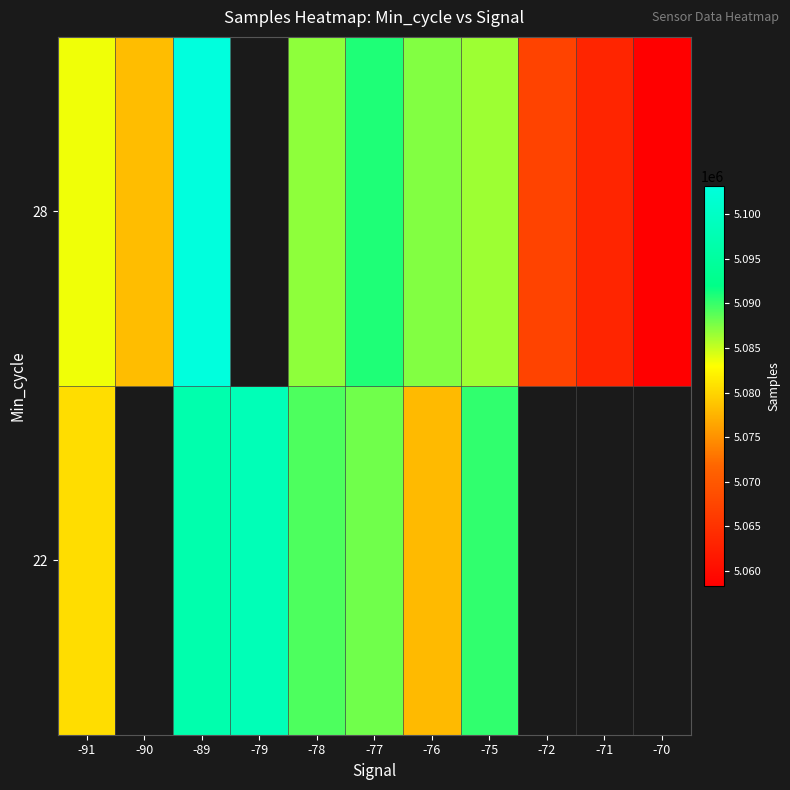

Which series has the largest range (max minus min)?

28